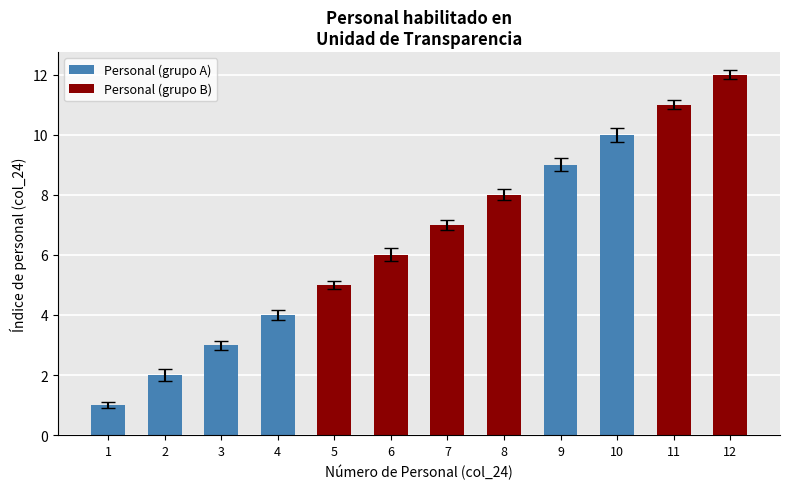

What is the average value?

6